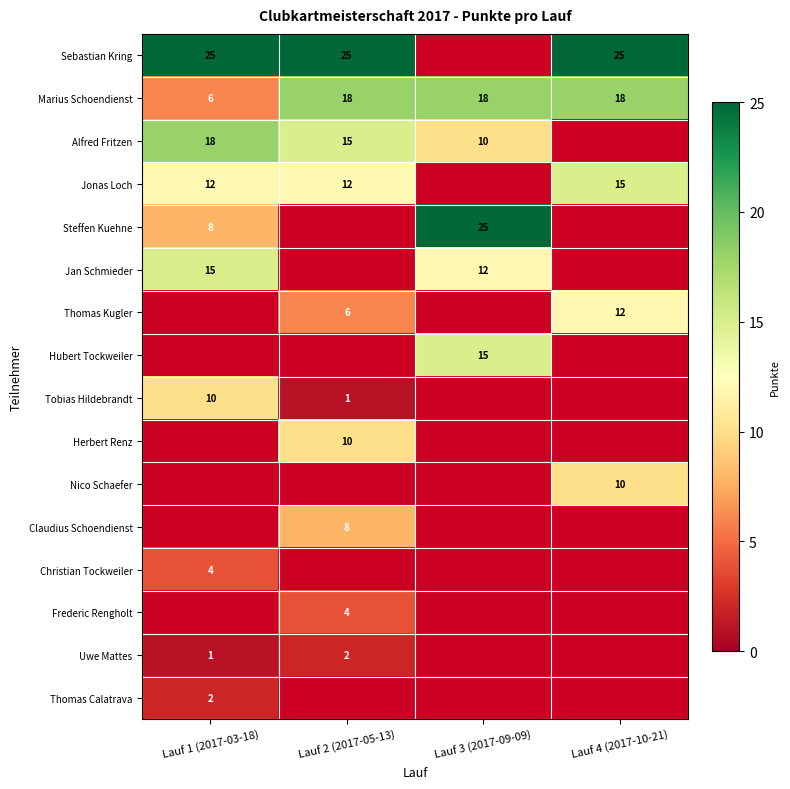

At which label does Marius Schoendienst reach its minimum?

Lauf 1 (2017-03-18)